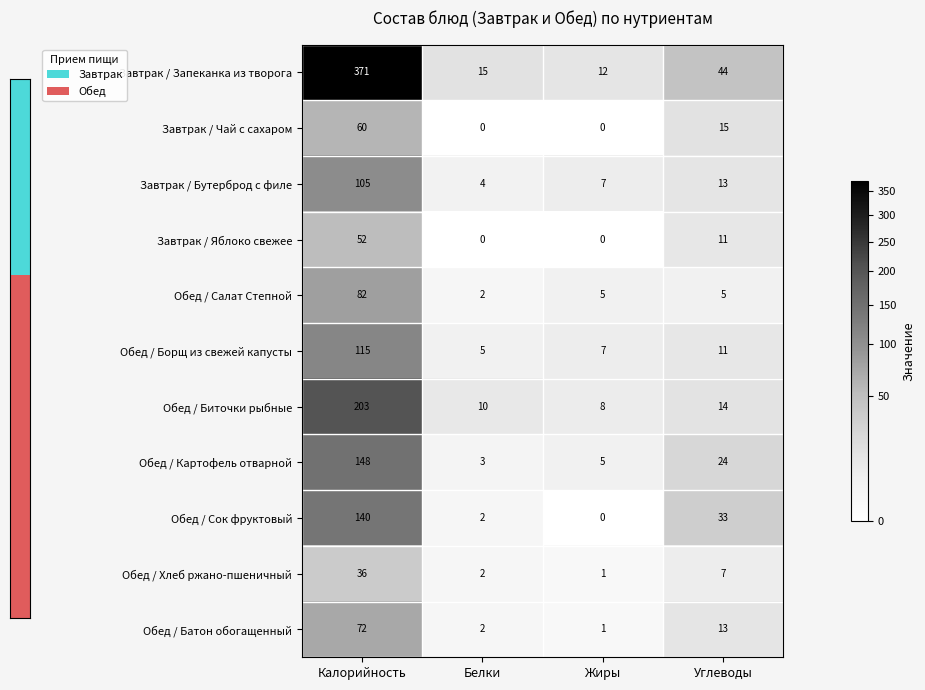

Which series has the largest range (max minus min)?

Завтрак / Запеканка из творога